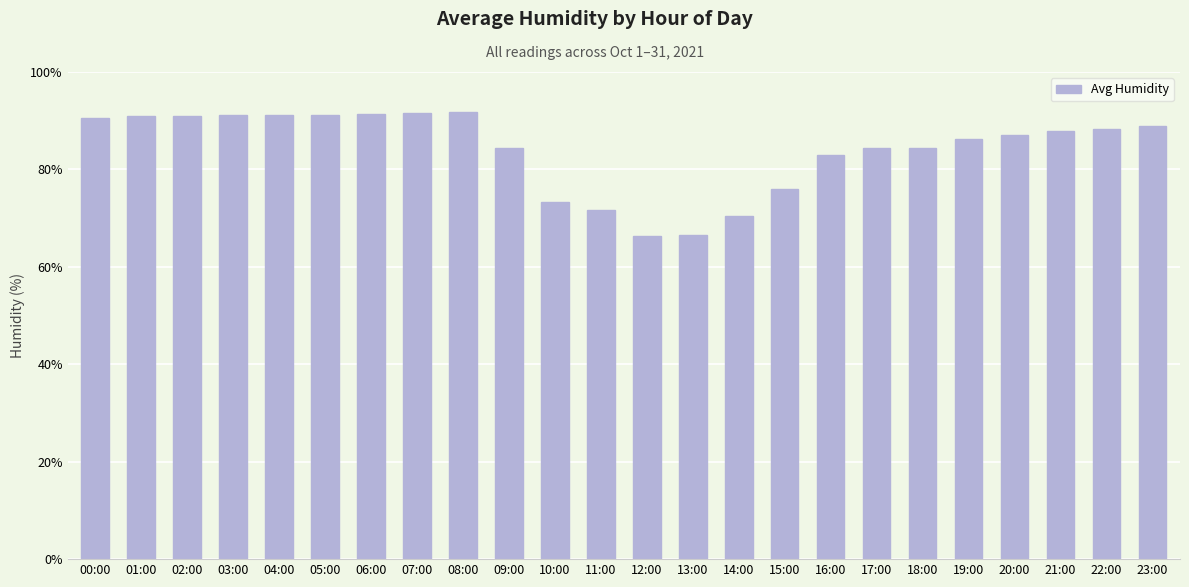

What is the sum of all values?

2019.6